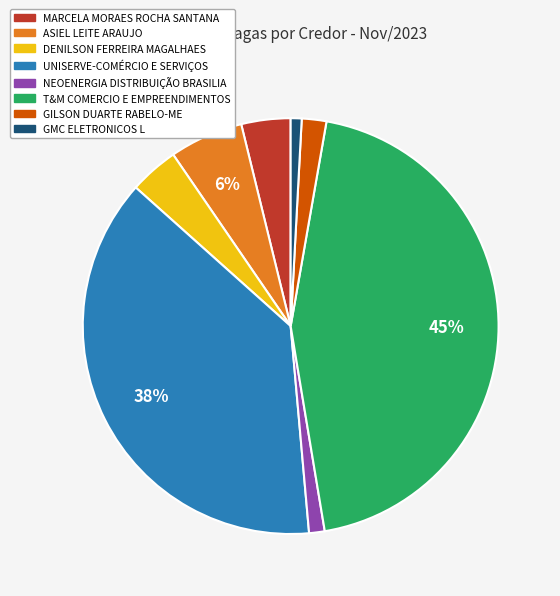

To the nearest percent, what is the combined percentage of GILSON DUARTE RABELO-ME and ASIEL LEITE ARAUJO?

8%